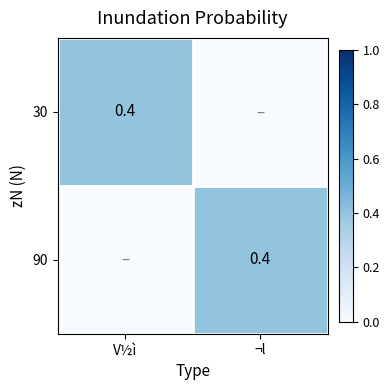

What is the total value across all series at V½ì?

0.4